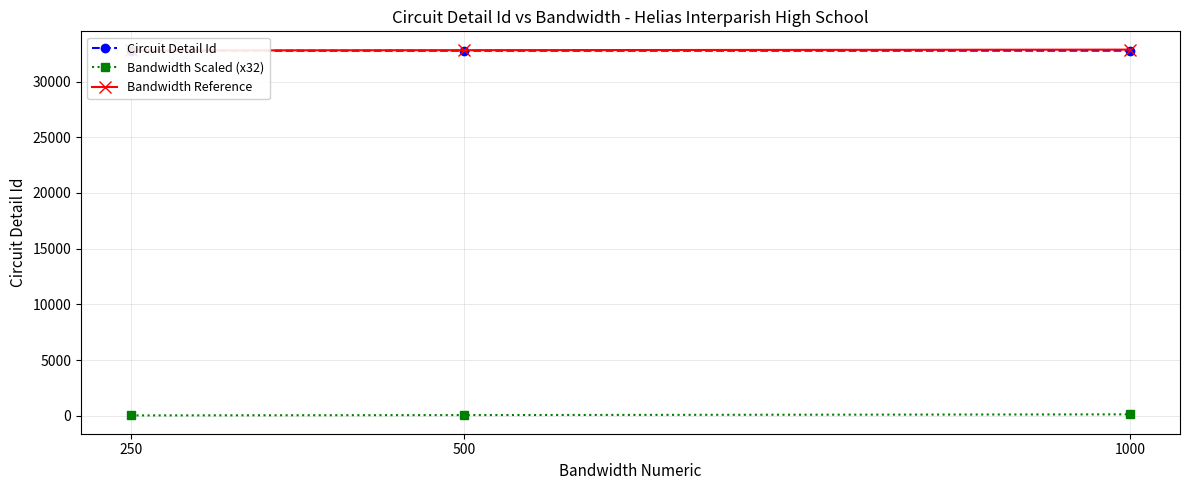

How many lines are shown in the chart?

3